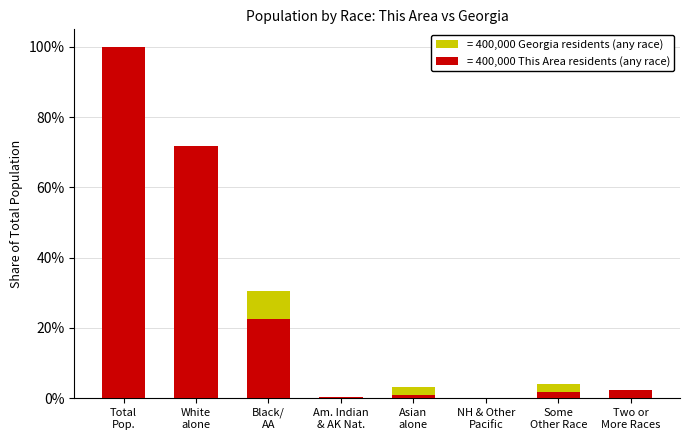

The This Area series shows 1.0 at Total Pop.. True or false?

True